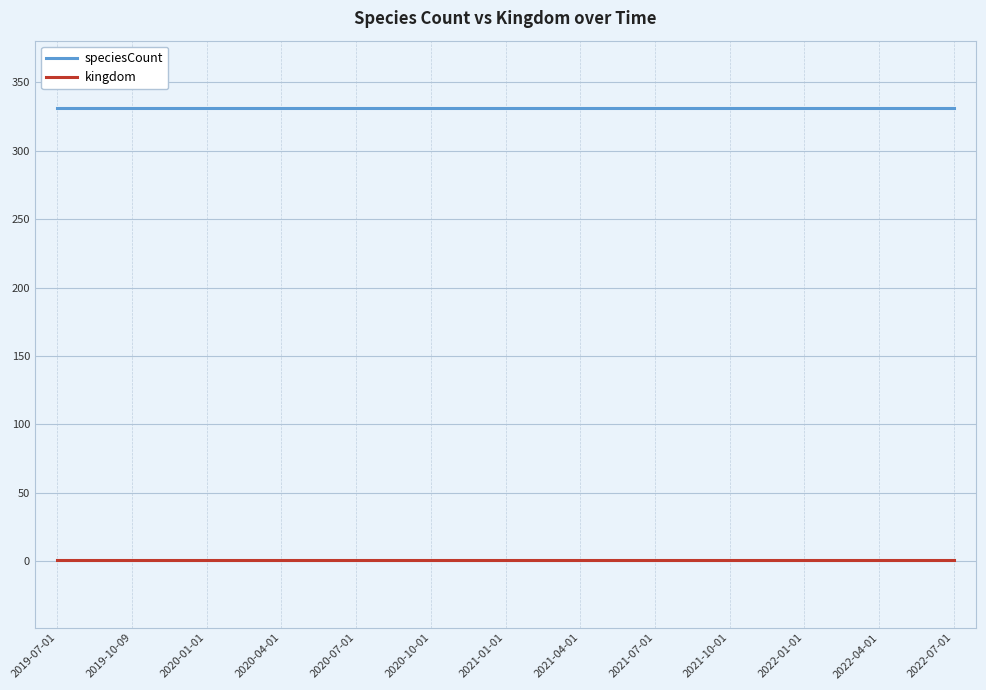

Reading left to right, extract all data points from this chart.

speciesCount: 331	331	331	331	331	331	331	331	331	331	331	331	331
kingdom: 1	1	1	1	1	1	1	1	1	1	1	1	1